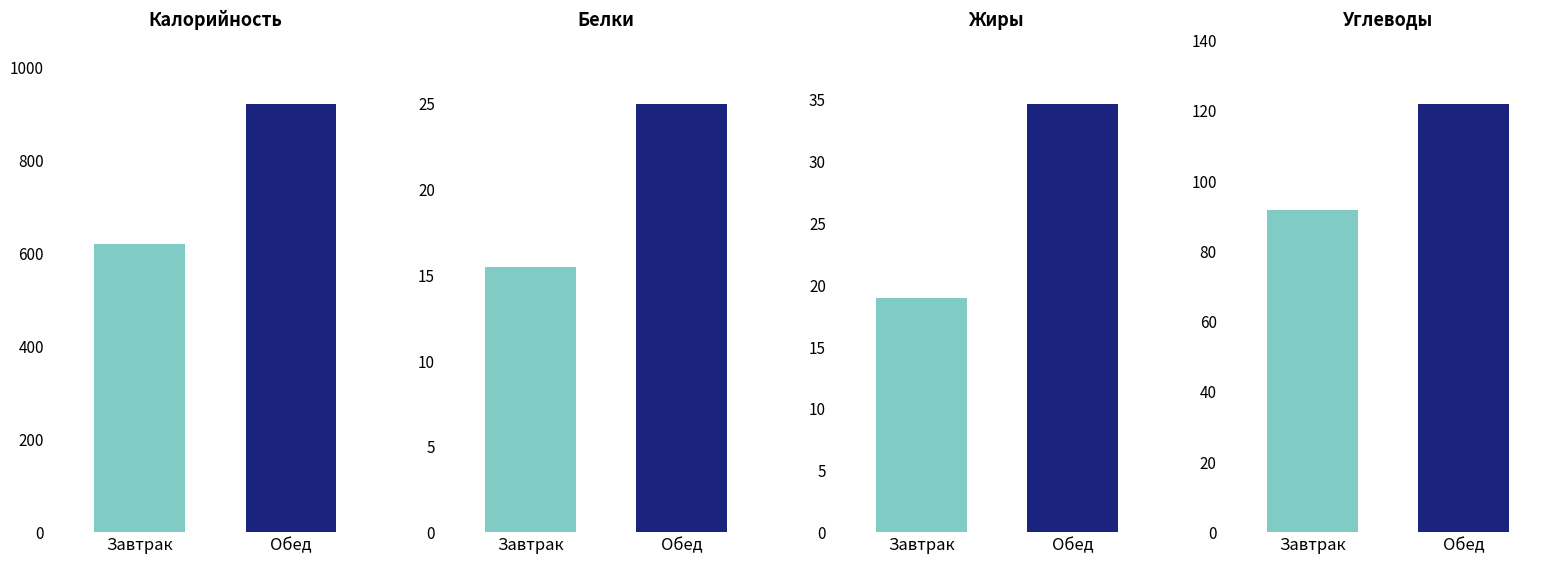

Which series has the largest range (max minus min)?

Калорийность